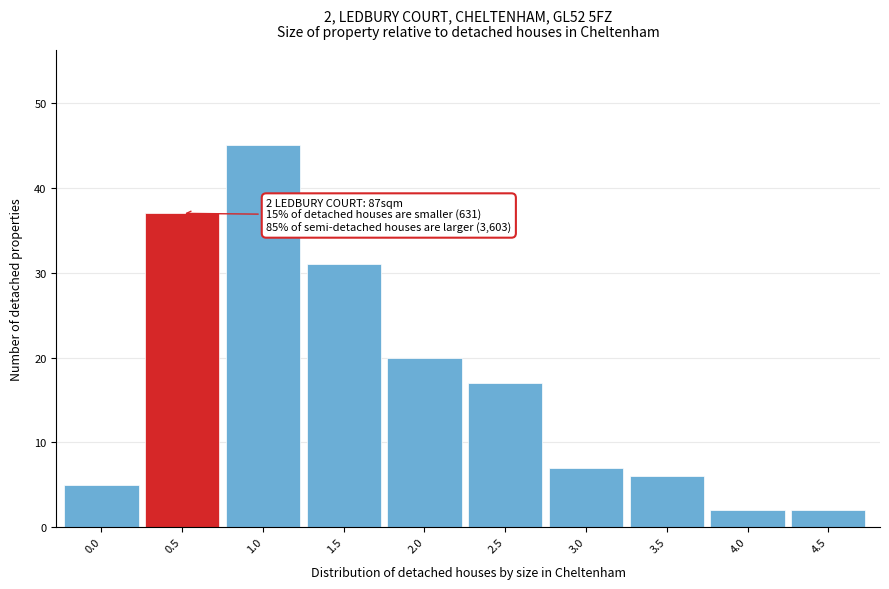

Reading left to right, extract all data points from this chart.

5	37	45	31	20	17	7	6	2	2